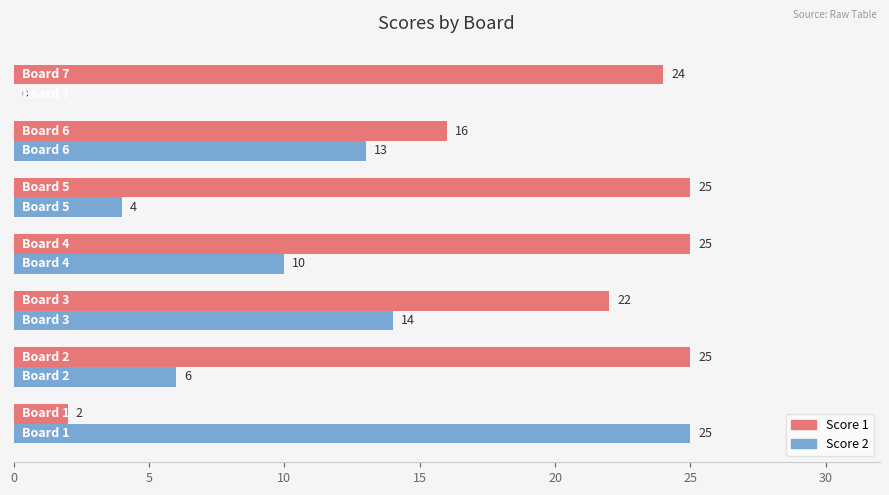

Which series has the largest total across all categories?

Score 1